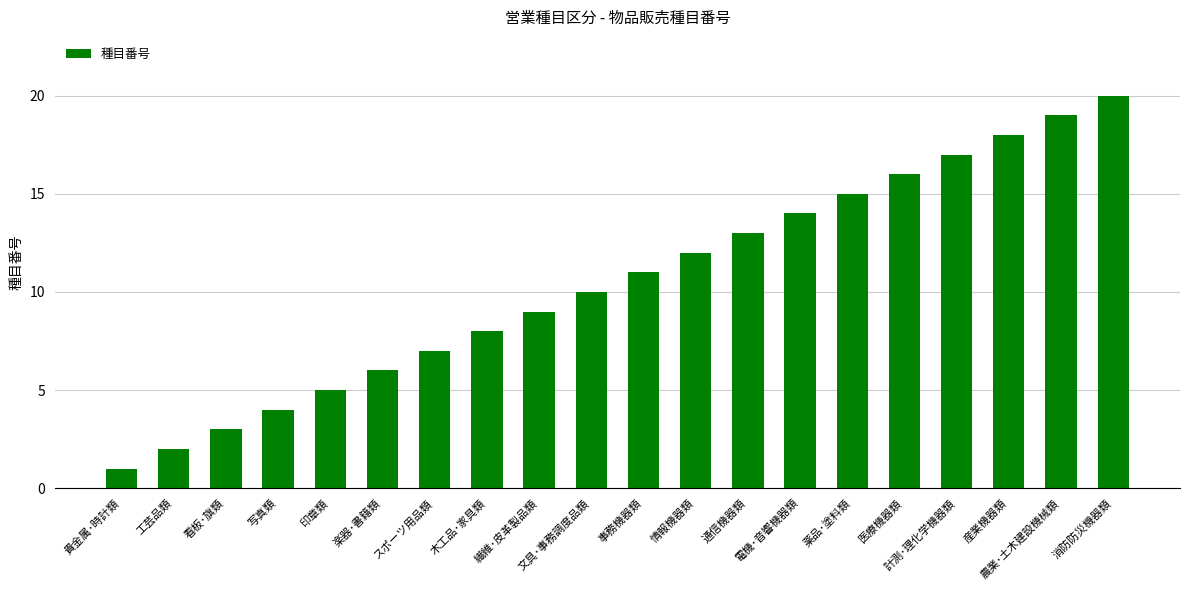

How many bars are there in total?

20